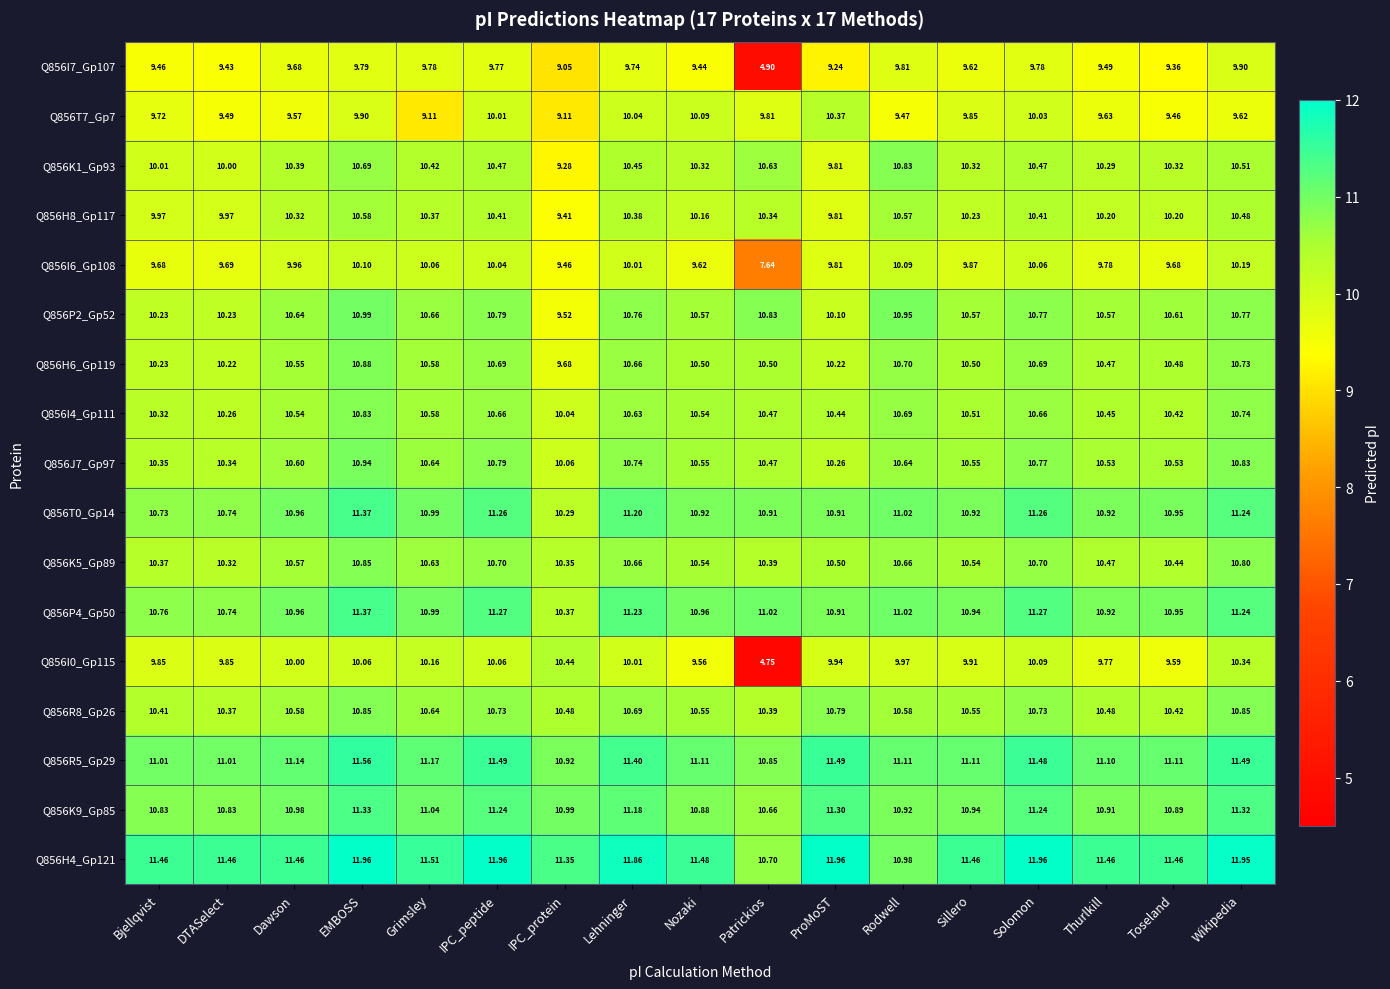

Where does the Q856I0_Gp115 series first go above 9?

Bjellqvist